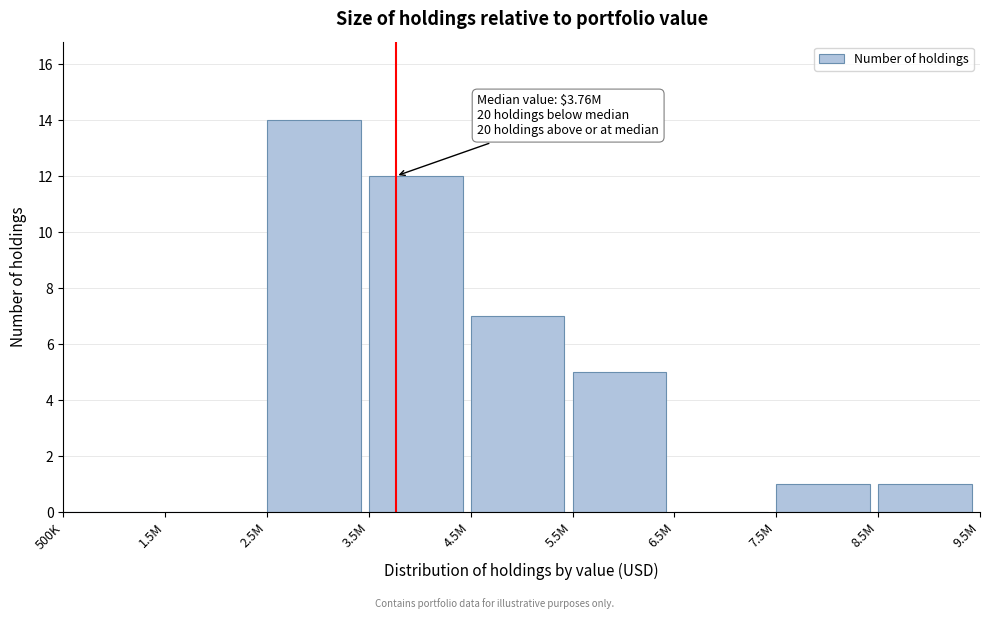

Reading right to left, list all the values displayed in this chart.

8.5M=1	7.5M=1	6.5M=0	5.5M=5	4.5M=7	3.5M=12	2.5M=14	1.5M=0	500K=0